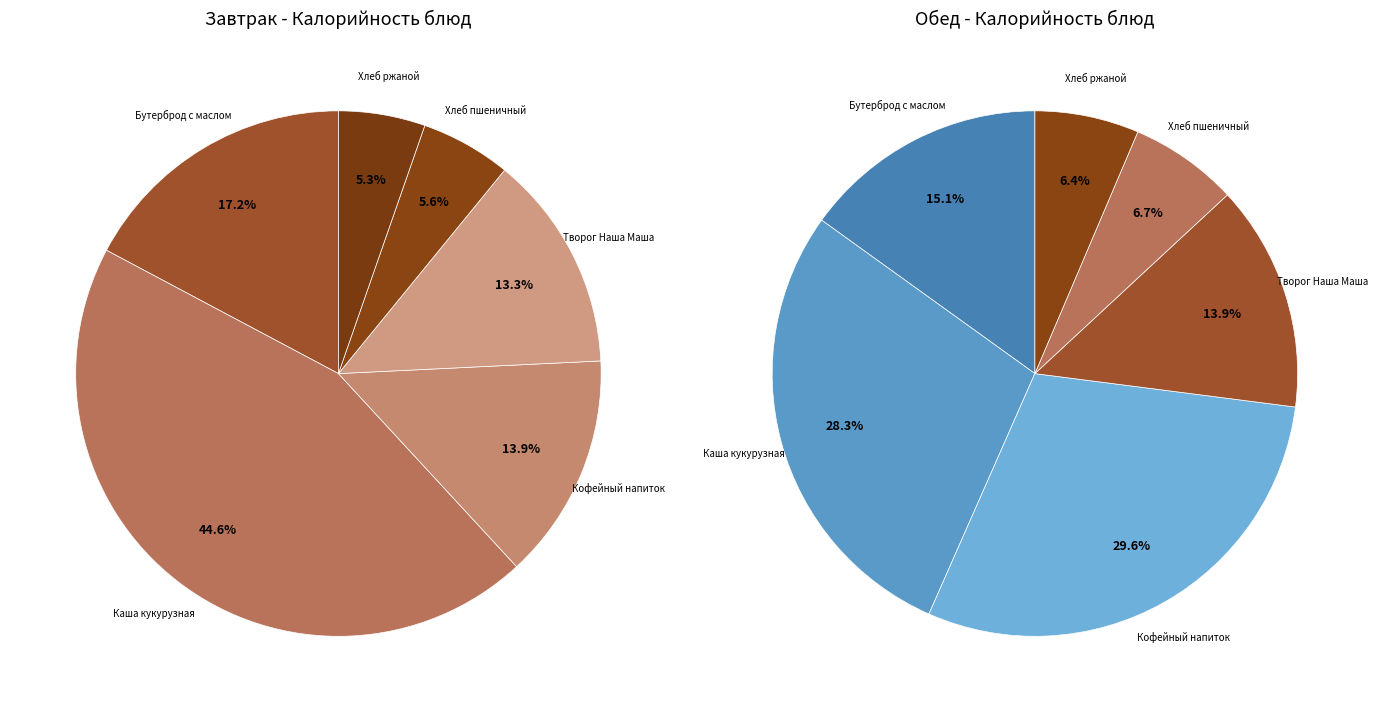

The Каша кукурузная slice represents 28% of the pie. True or false?

True